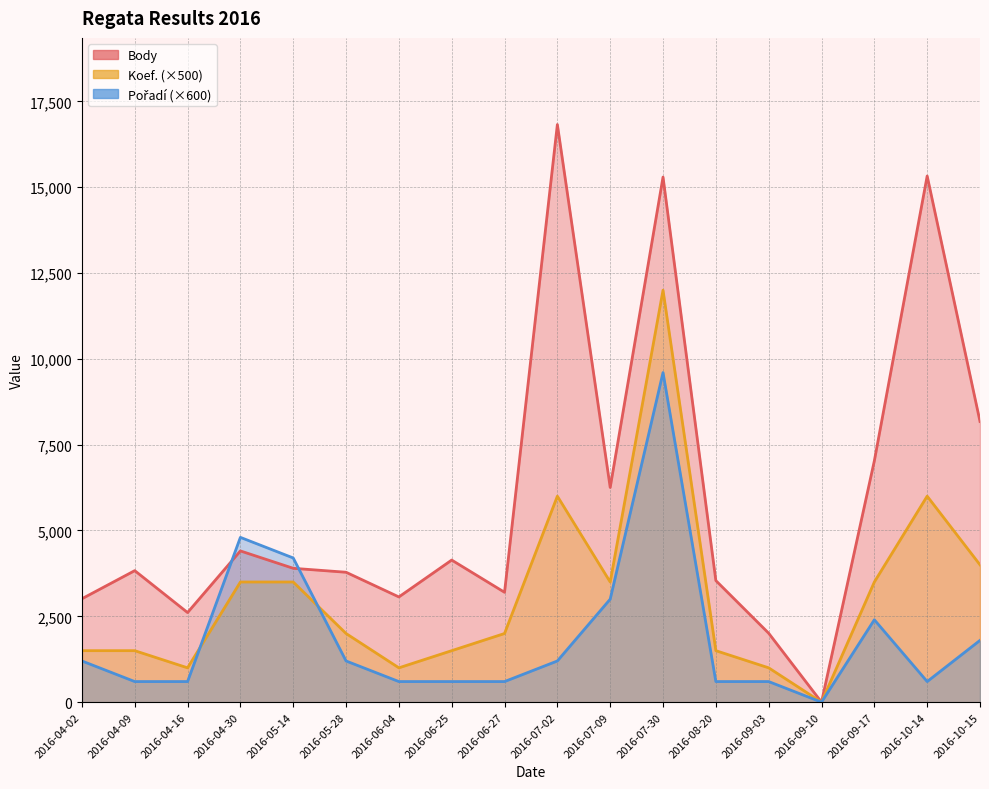

How many intersections are there between Pořadí and Body?

2